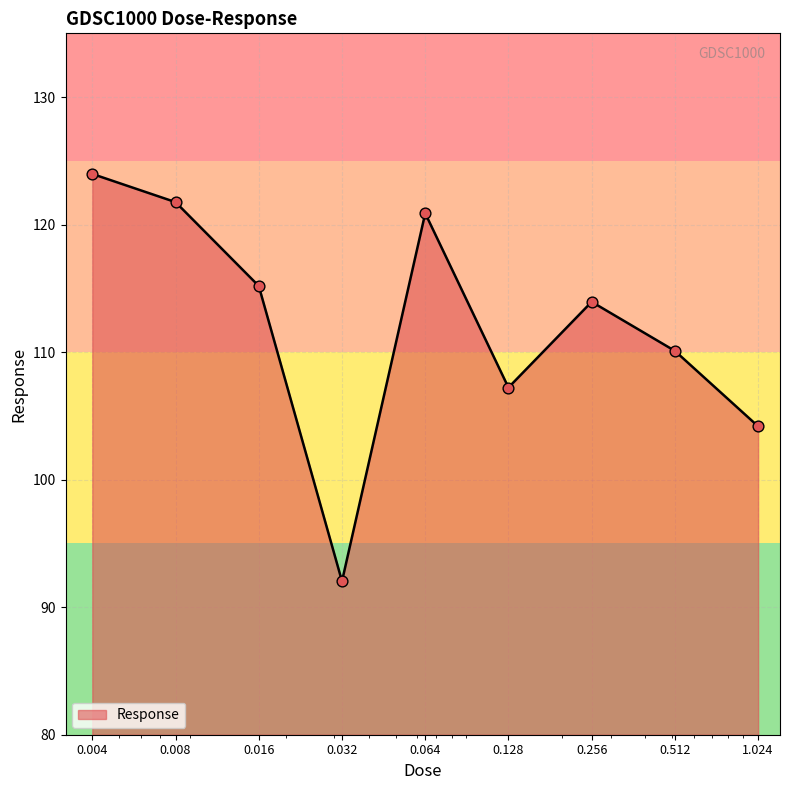

What is the difference between the maximum and minimum values?

31.9